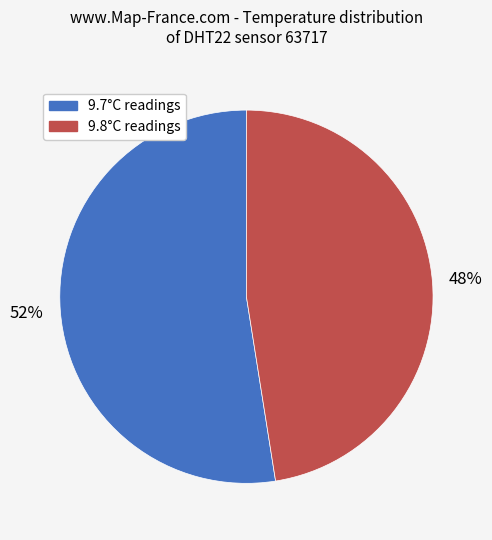

How many segments does this pie chart have?

2